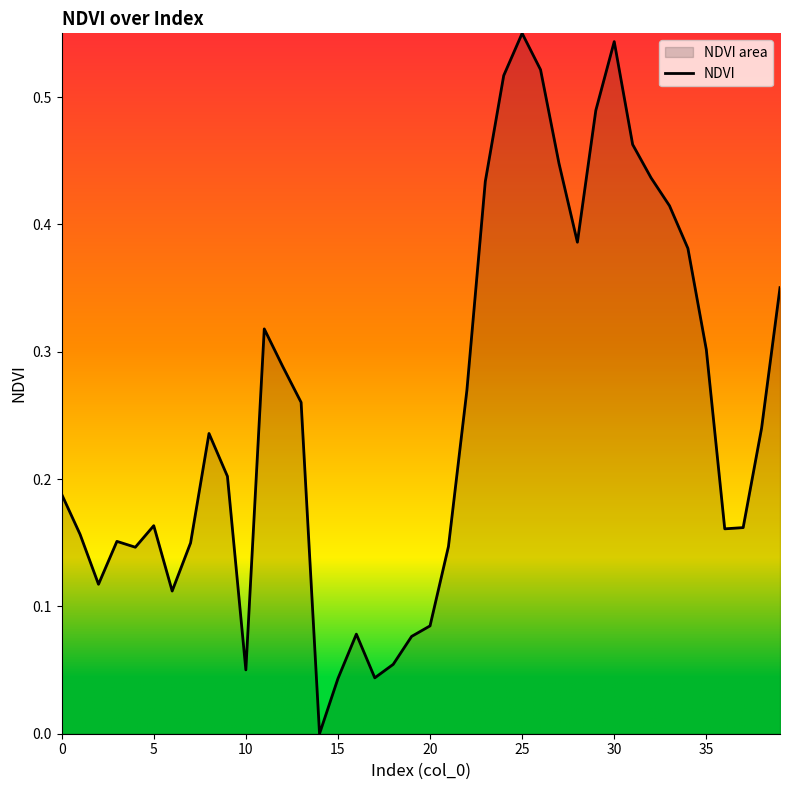

True or false: the data shows 0.5 at 26.

True